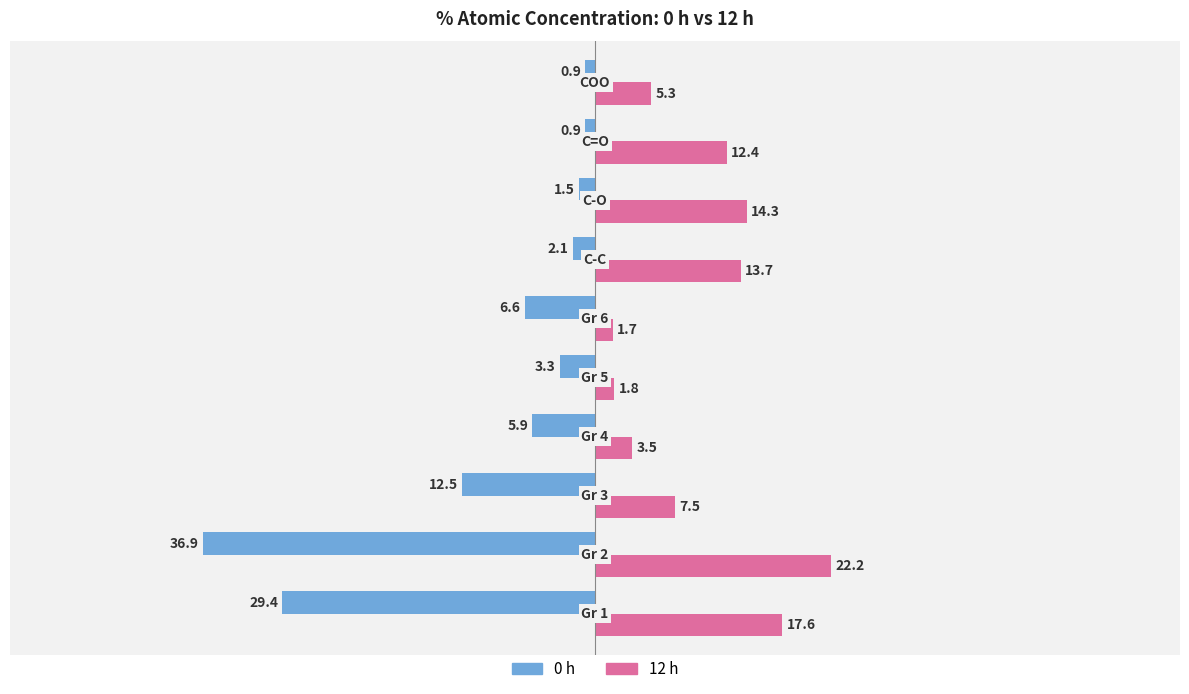

Which series has the widest spread of values?

0 h